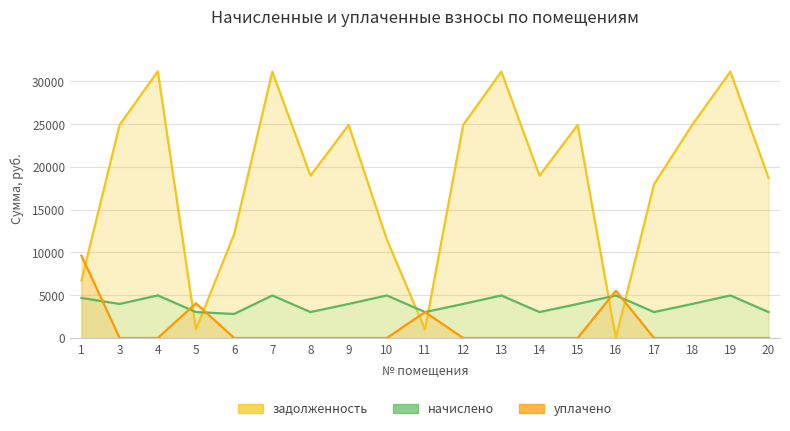

Between 9 and 11, which series saw the biggest shift?

задолженность